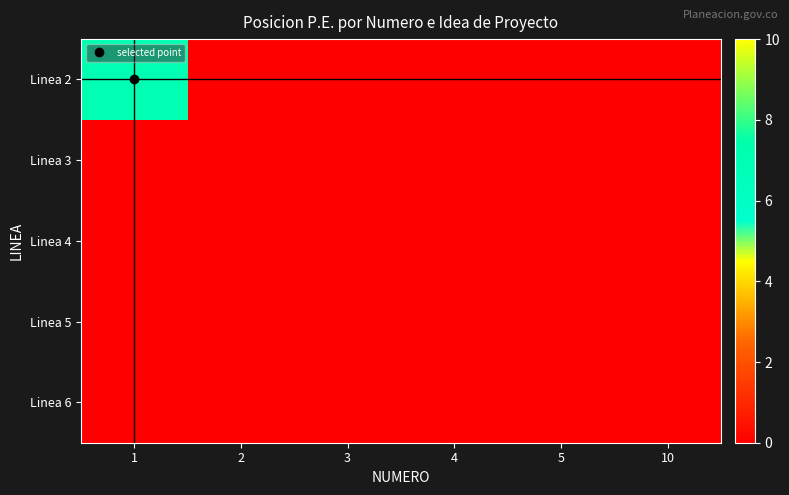

Reading right to left, list all the values displayed in this chart.

Linea 2: 10=0	5=0	4=0	3=0	2=0	1=7
Linea 3: 10=0	5=0	4=0	3=0	2=0	1=0
Linea 4: 10=0	5=0	4=0	3=0	2=0	1=0
Linea 5: 10=0	5=0	4=0	3=0	2=0	1=0
Linea 6: 10=0	5=0	4=0	3=0	2=0	1=0